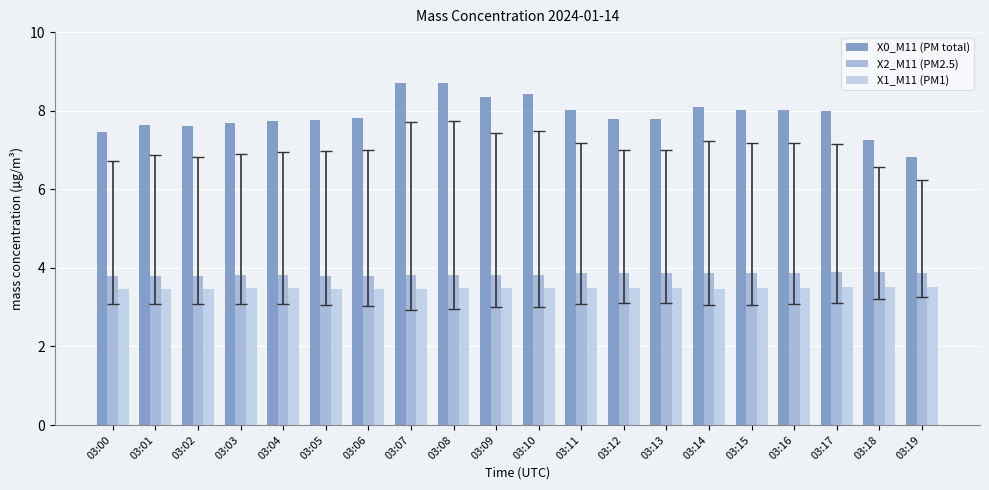

How many bars are there in total?

60